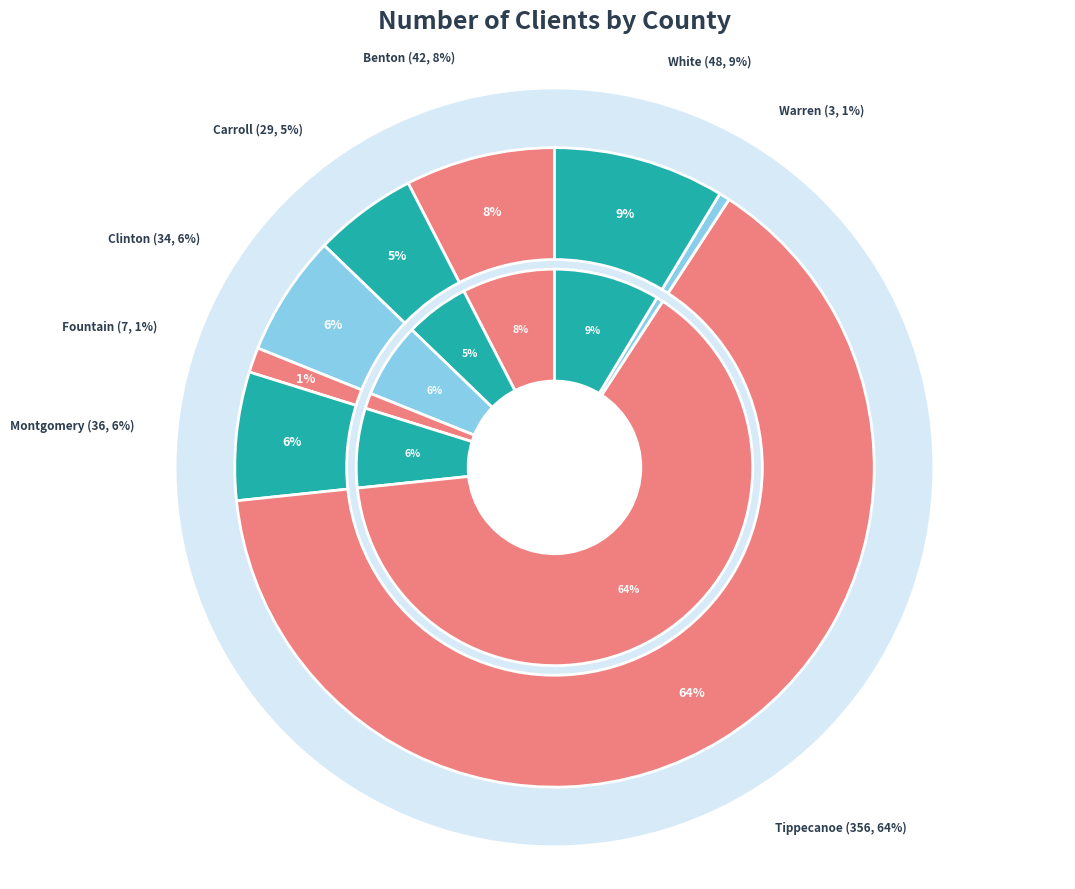

To the nearest percent, what is the combined percentage of Montgomery and Carroll?

12%